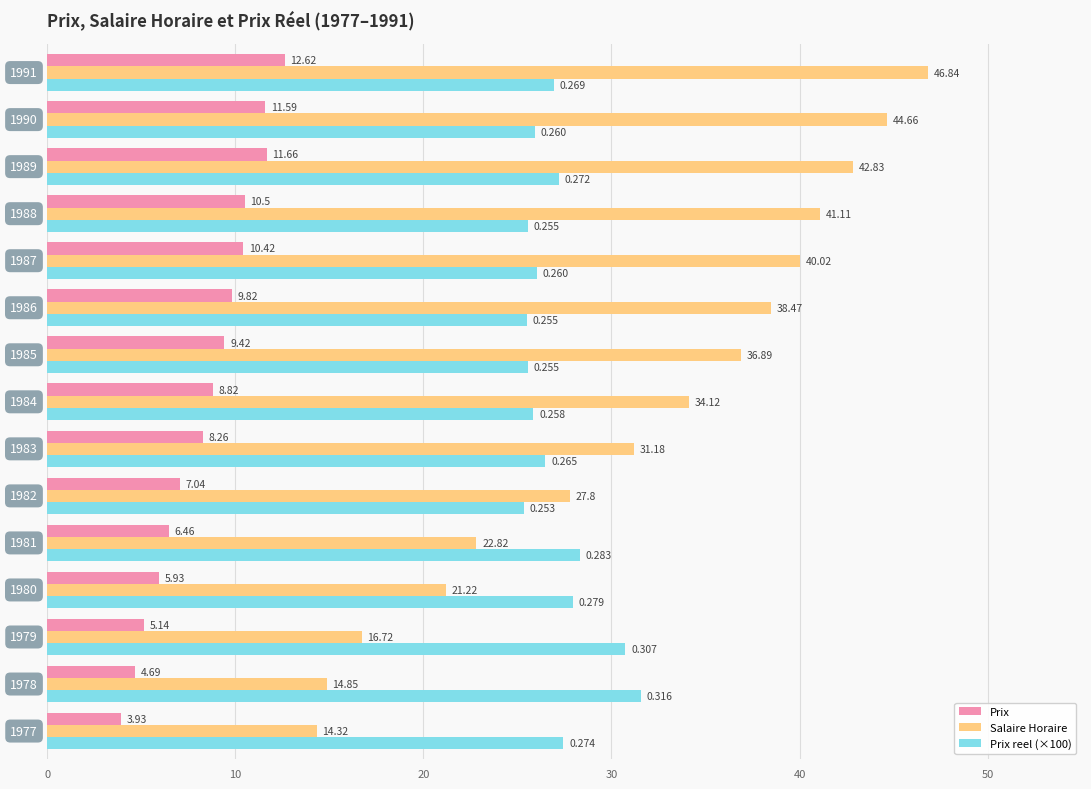

Which series has the largest total across all categories?

Salaire Horaire